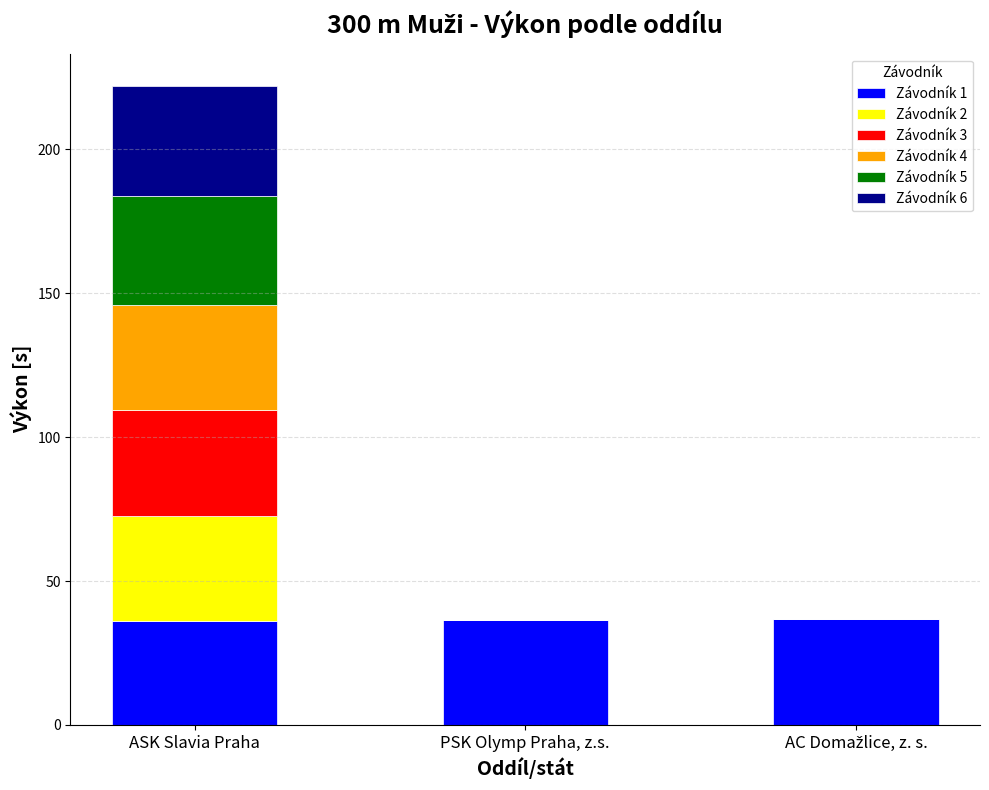

Is it true that Závodník 1 equals 36.2 at ASK Slavia Praha?

True